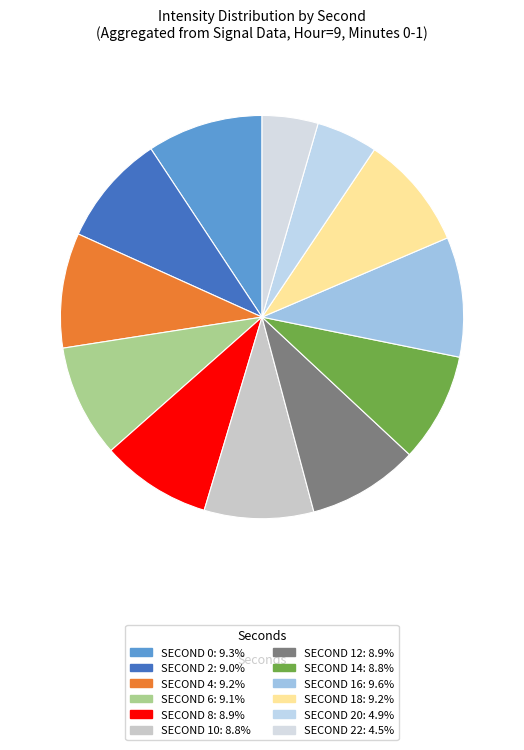

How many segments does this pie chart have?

12